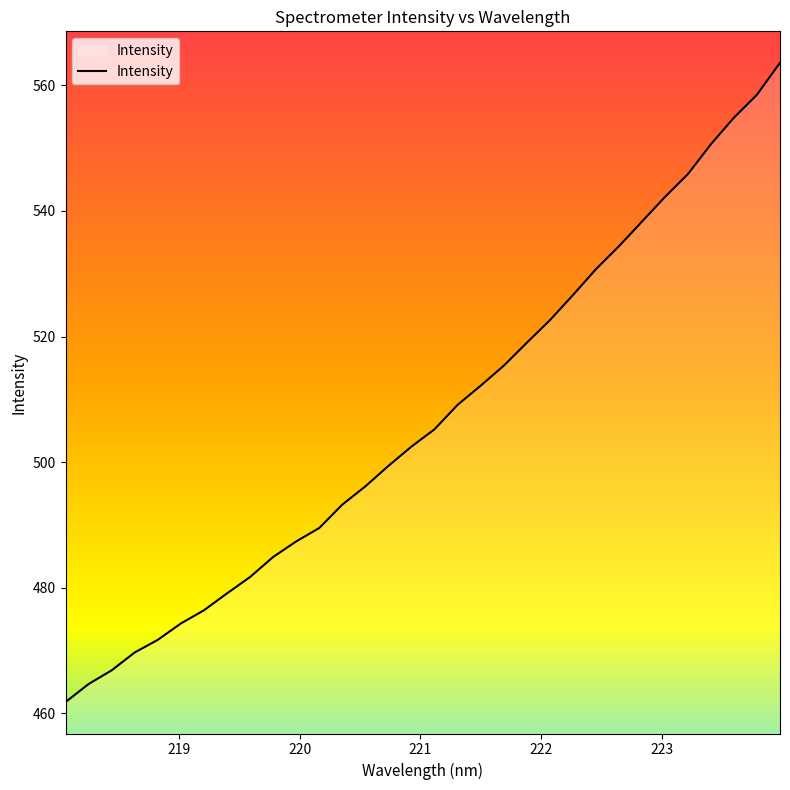

What is the difference between the maximum and minimum values?

101.8